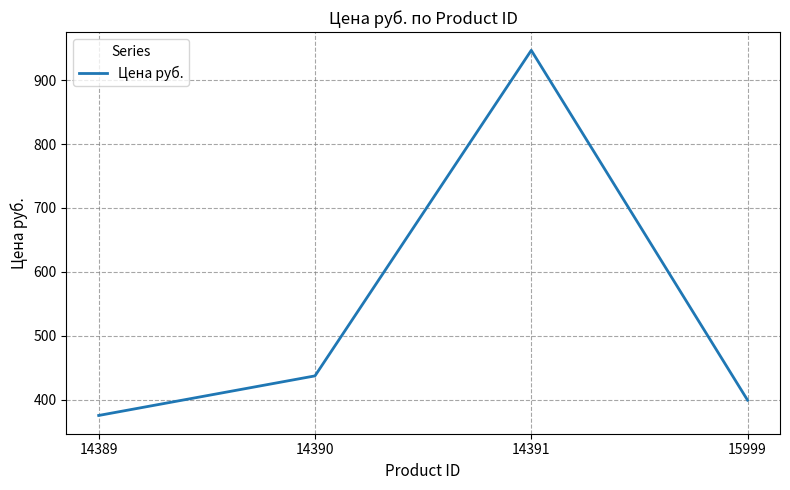

How many interior local peaks (higher than both neighbors) does the data have?

1